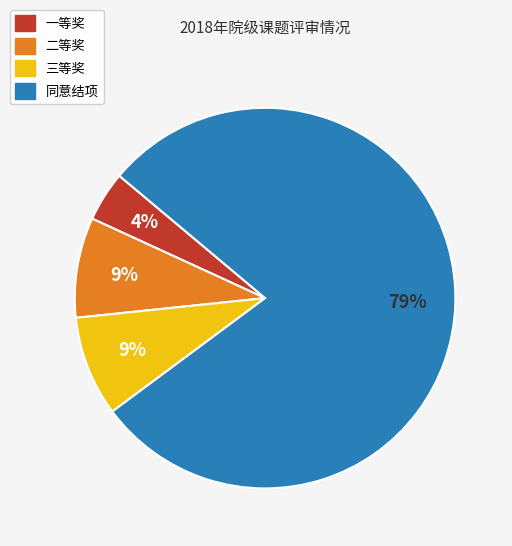

What percentage is the 一等奖 slice, to the nearest percent?

4%